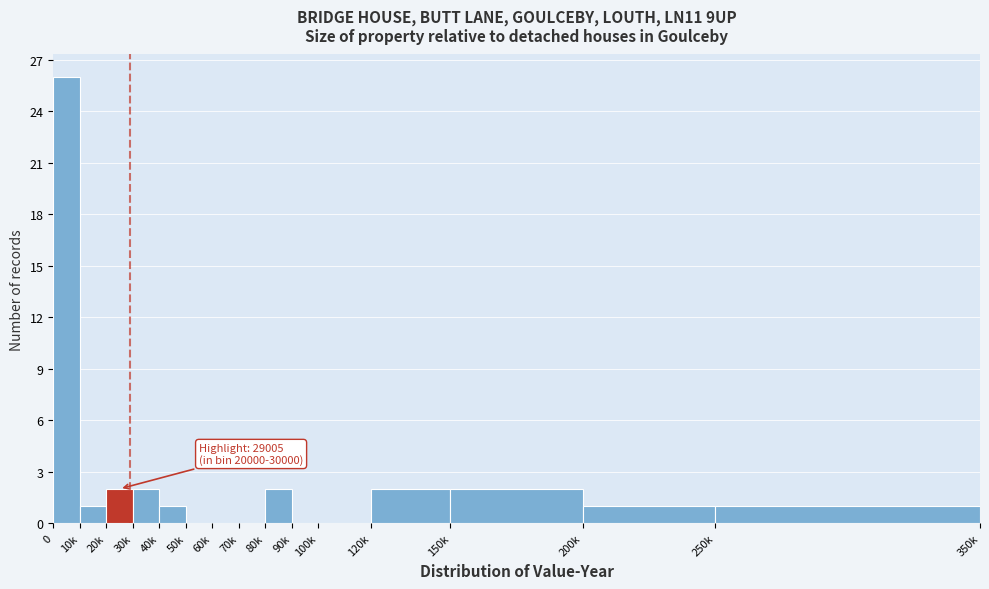

Reading left to right, list all the values displayed in this chart.

0=26	10k=1	20k=2	30k=2	40k=1	50k=0	60k=0	70k=0	80k=2	90k=0	100k=0	120k=2	150k=2	200k=1	250k=1